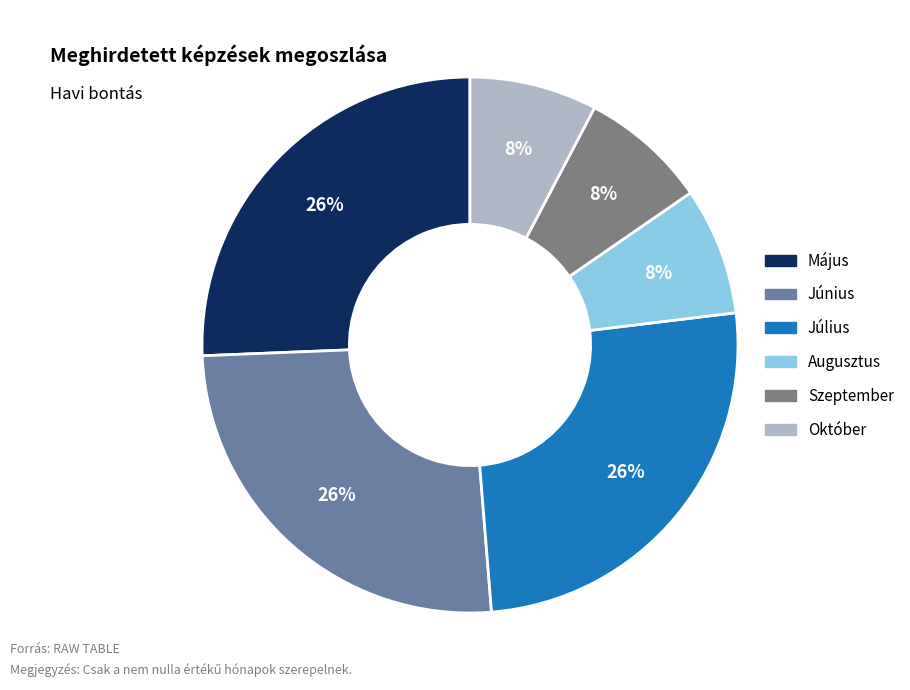

Count the number of slices in the pie.

6